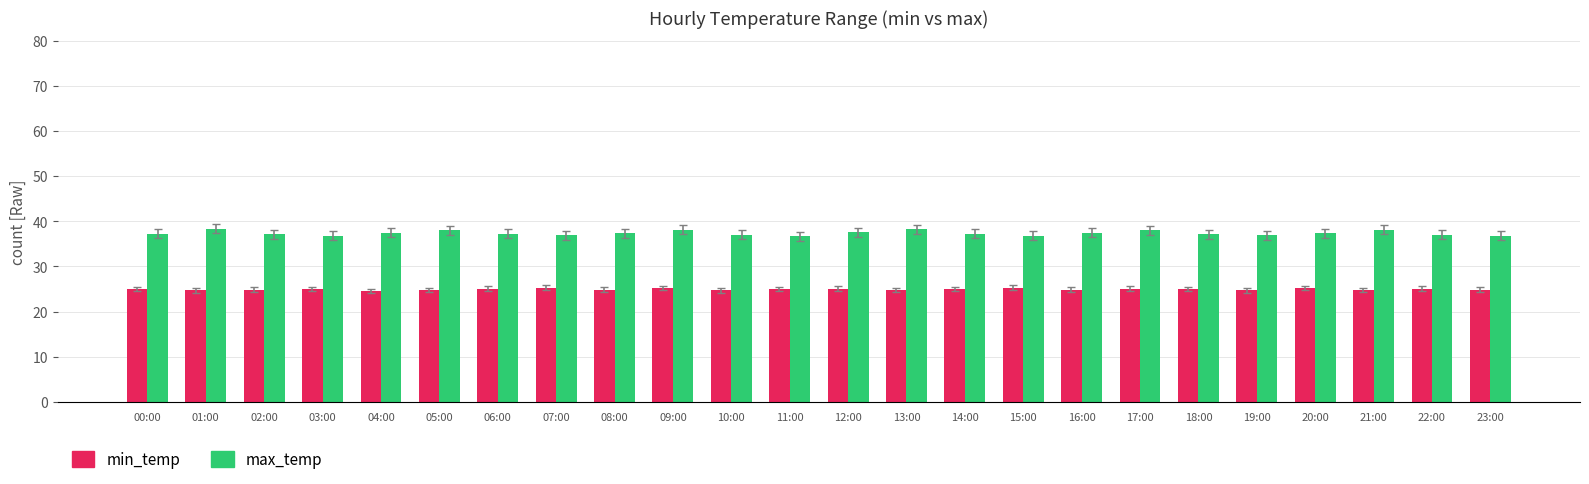

At how many categories does at least one series exceed 29?

24